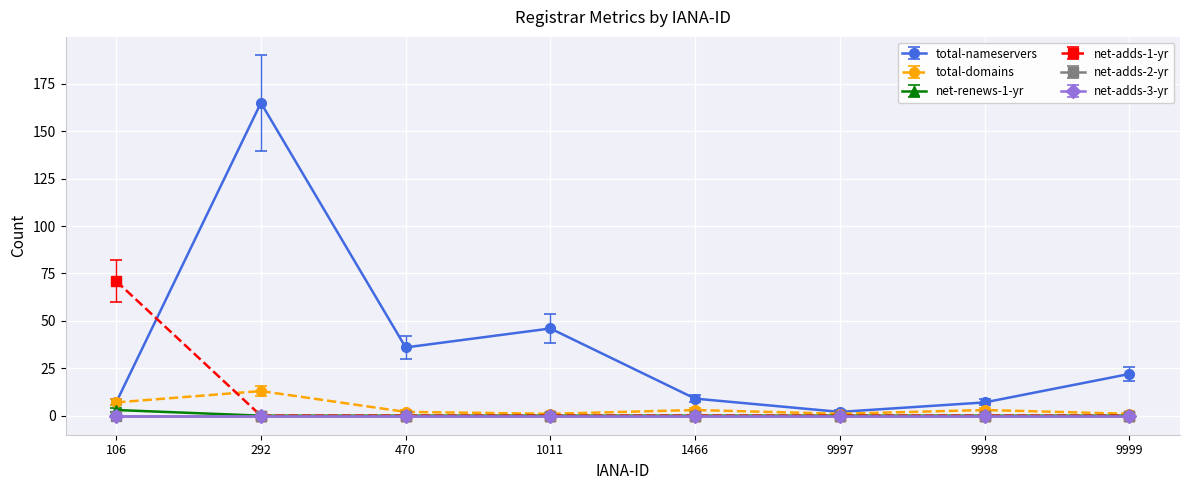

Which series has the largest total across all categories?

total-nameservers